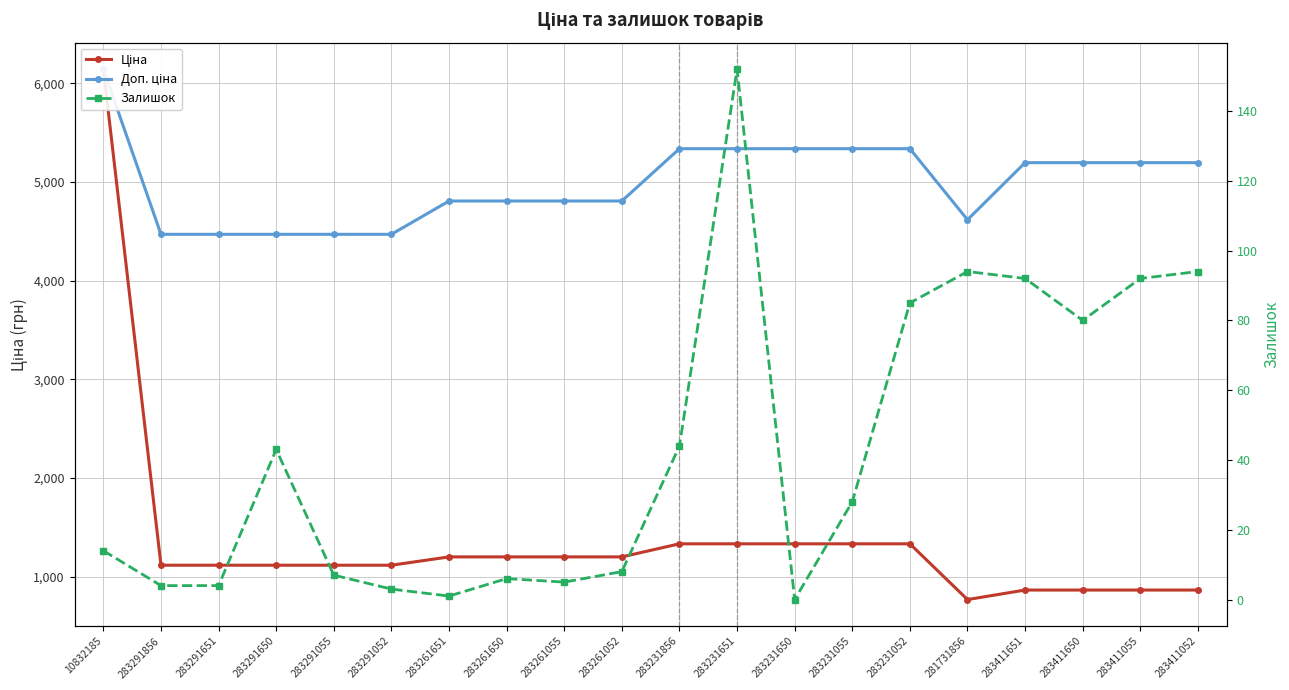

What is the difference between the highest and lowest values at 283291650?

4426.5